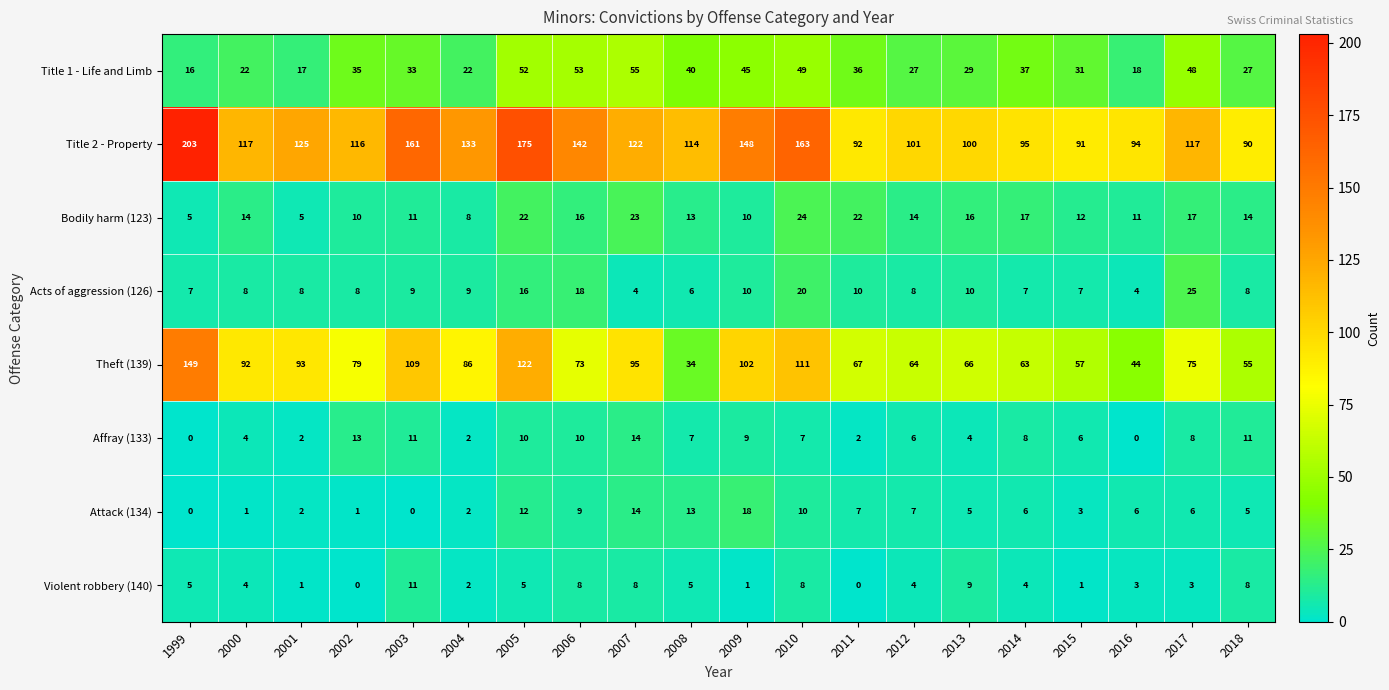

What is the difference between the Bodily harm (123) values at 2011 and 2001?

17